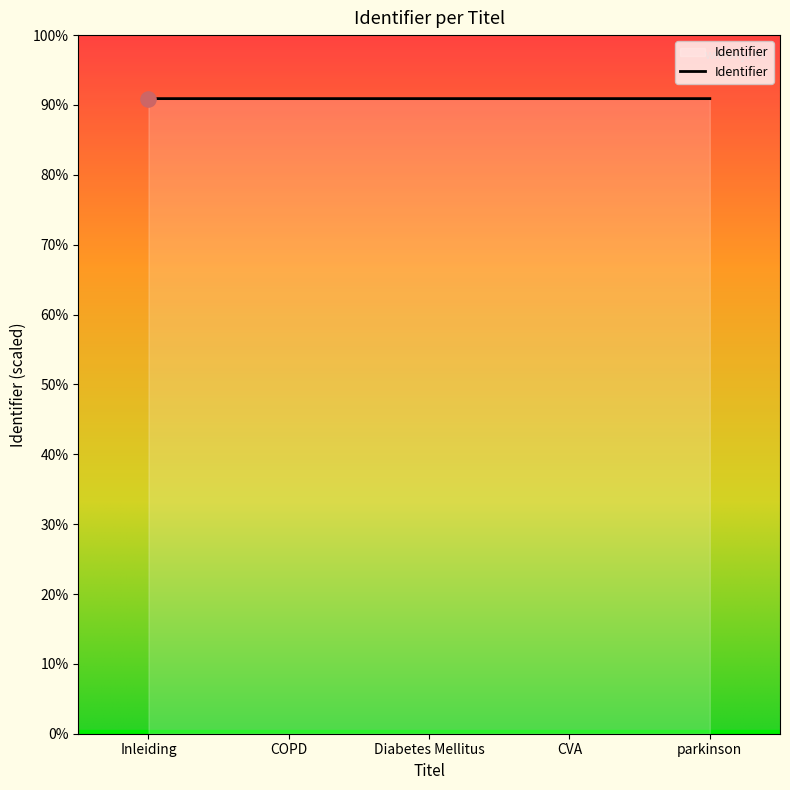

Is this an area chart (filled region under the line)?

Yes